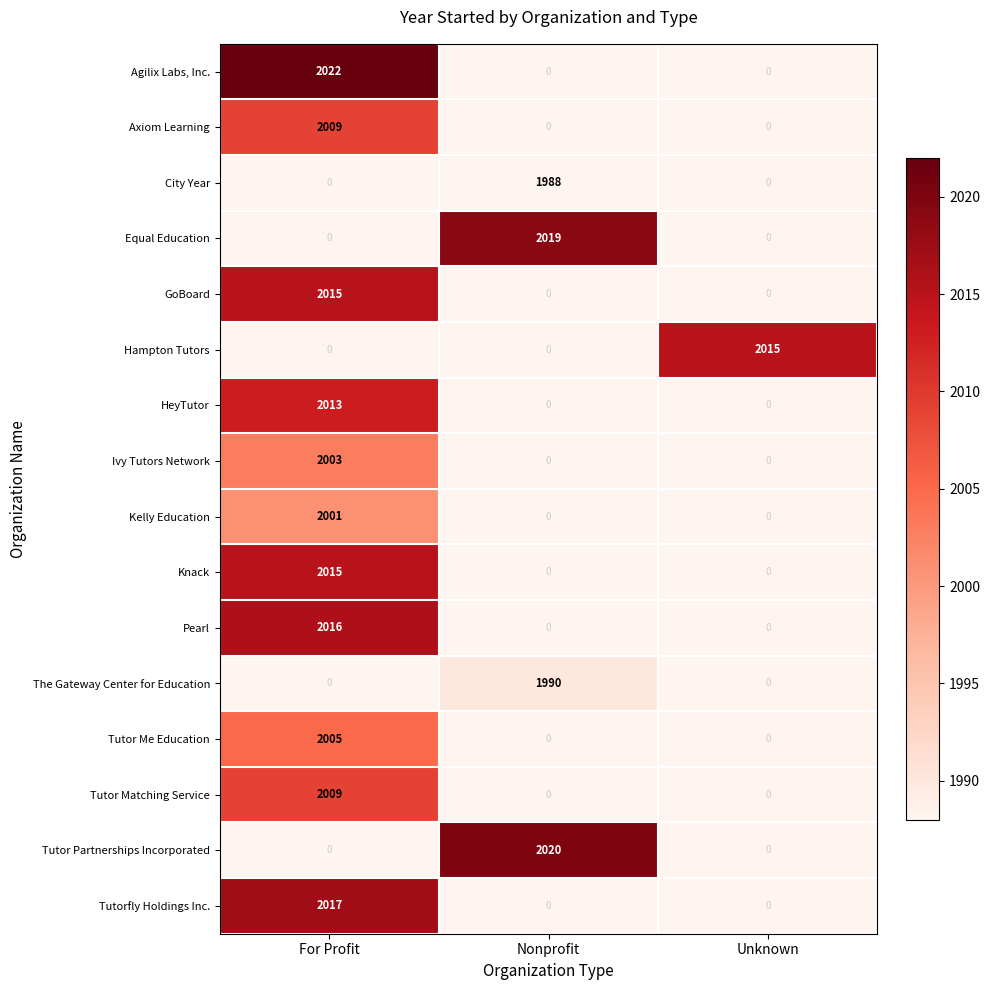

At how many categories does at least one series exceed 1991?

3